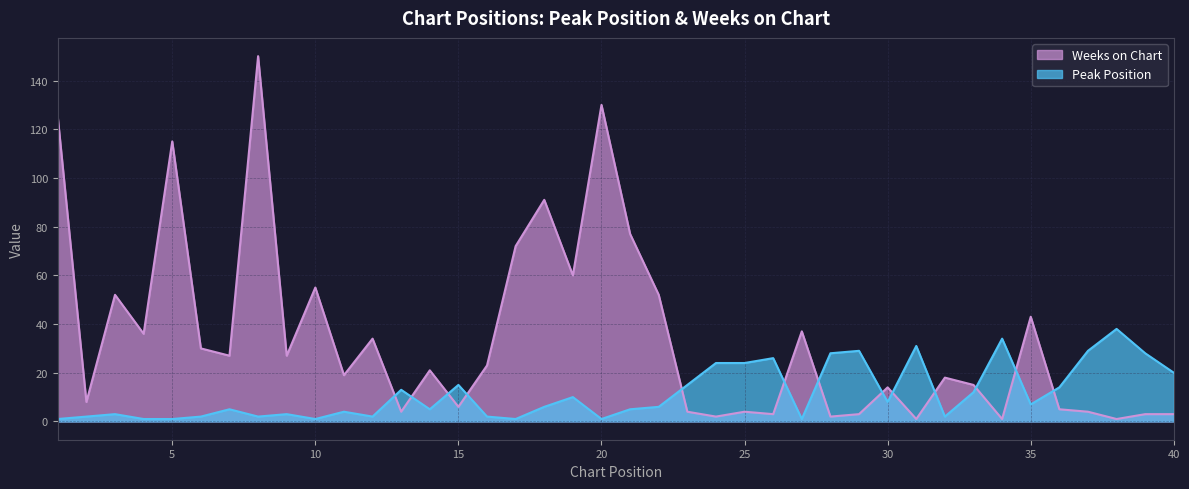

In Peak Position, how many points are higher than both neighbors (excluding endpoints)?

12